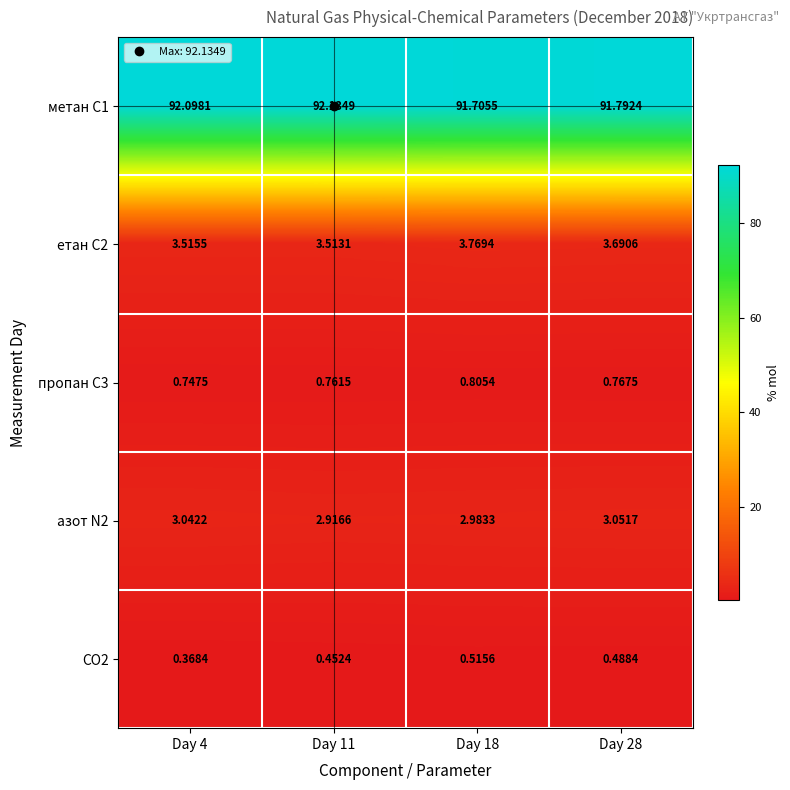

Is the value of пропан С3 at Day 28 greater than the value of CO2 at Day 4?

Yes